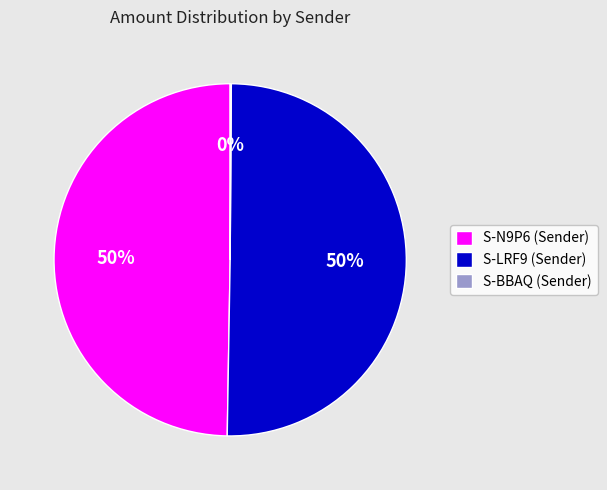

What is the ratio of the value at S-LRF9 (Sender) to the value at S-N9P6 (Sender)?

1.0